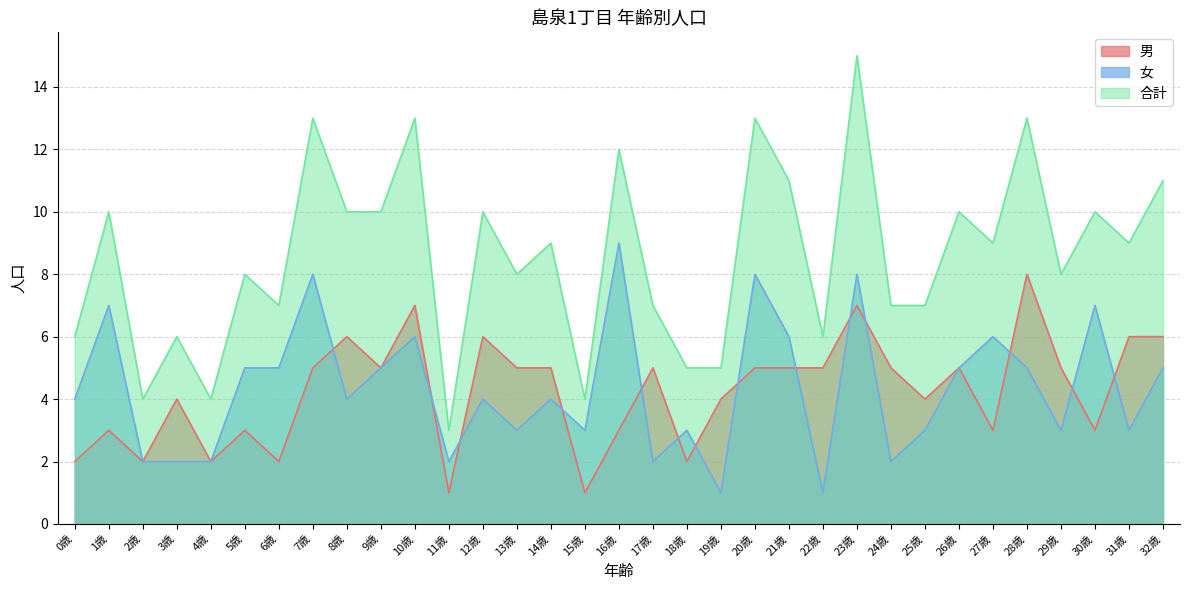

How many times do 女 and 男 cross each other?

14